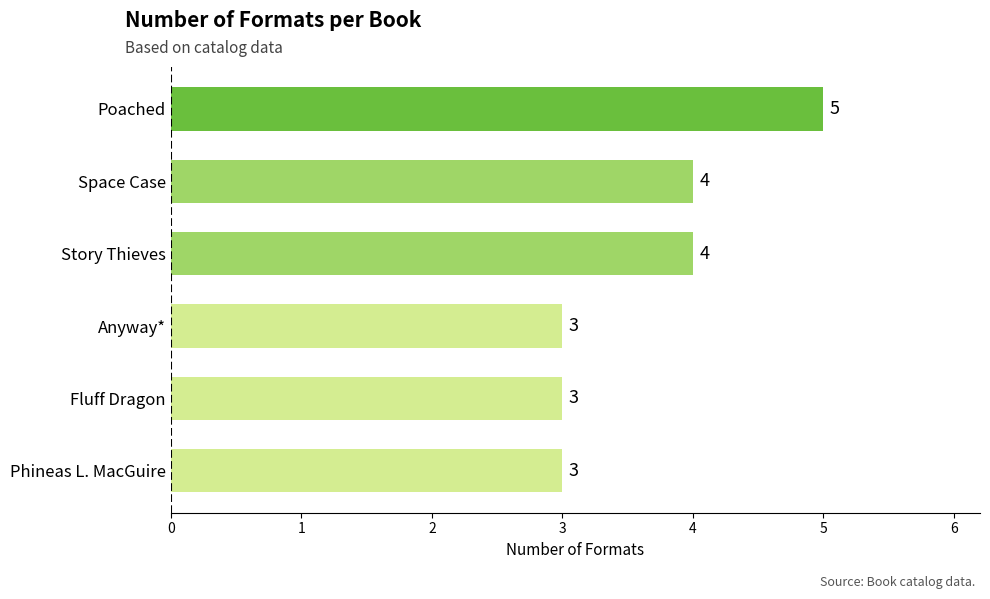

What is the change in value from Fluff Dragon to Story Thieves?

+1